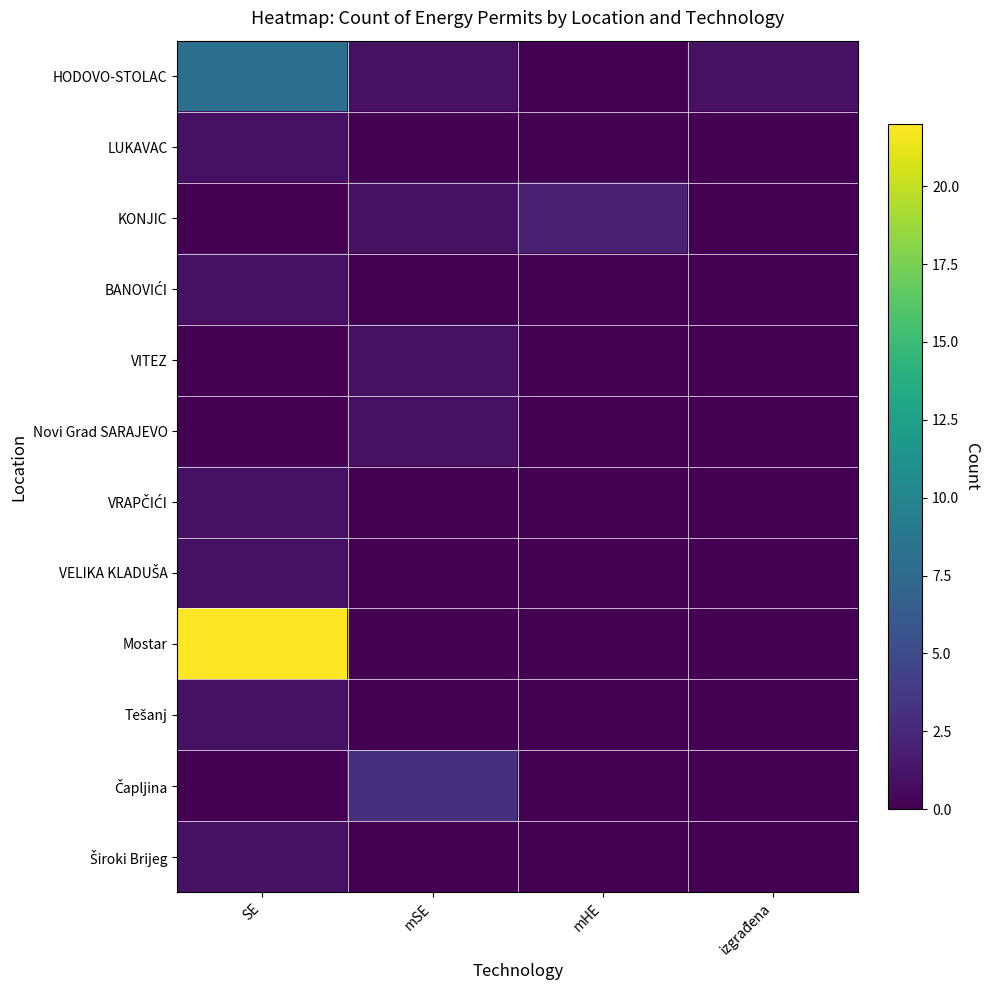

Which series has the largest total across all categories?

Mostar